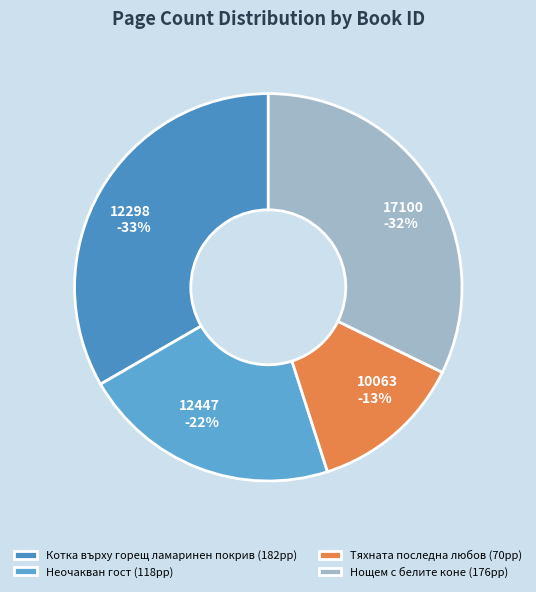

How many slices are in this pie chart?

4